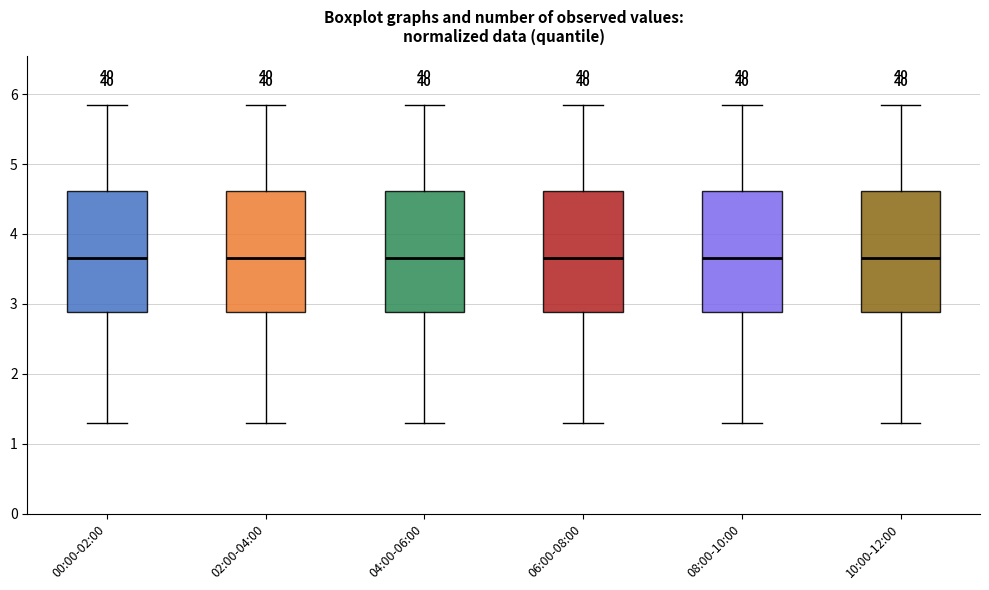

Reading left to right, read every box against the y-axis: the position of its median line, the range the box covers, and the ends of its whiskers. The values are not printed on the chart, so give them approximately, as read against the axis.

00:00-02:00: median 3.7, box 2.9 to 4.6, whiskers 1.3 to 5.9
02:00-04:00: median 3.7, box 2.9 to 4.6, whiskers 1.3 to 5.9
04:00-06:00: median 3.7, box 2.9 to 4.6, whiskers 1.3 to 5.9
06:00-08:00: median 3.7, box 2.9 to 4.6, whiskers 1.3 to 5.9
08:00-10:00: median 3.7, box 2.9 to 4.6, whiskers 1.3 to 5.9
10:00-12:00: median 3.7, box 2.9 to 4.6, whiskers 1.3 to 5.9